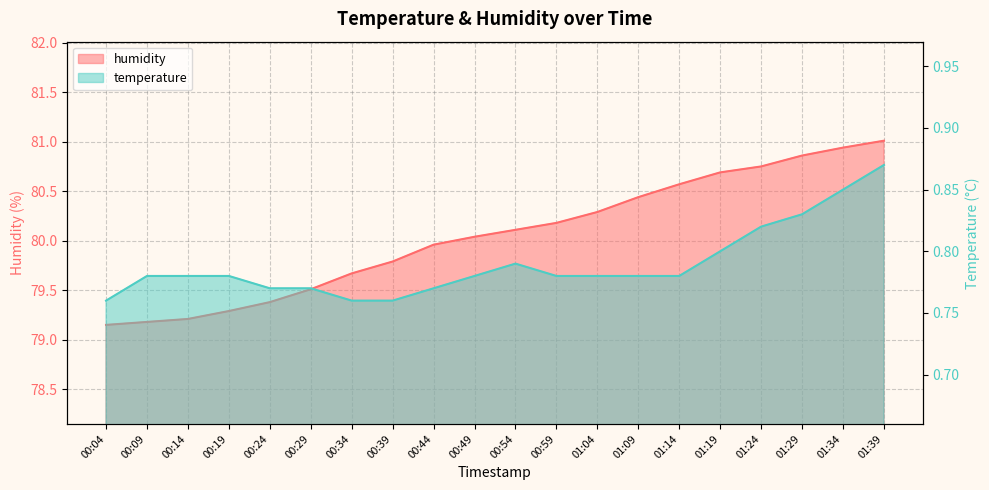

What is the label of the 11th point from the right?

00:49